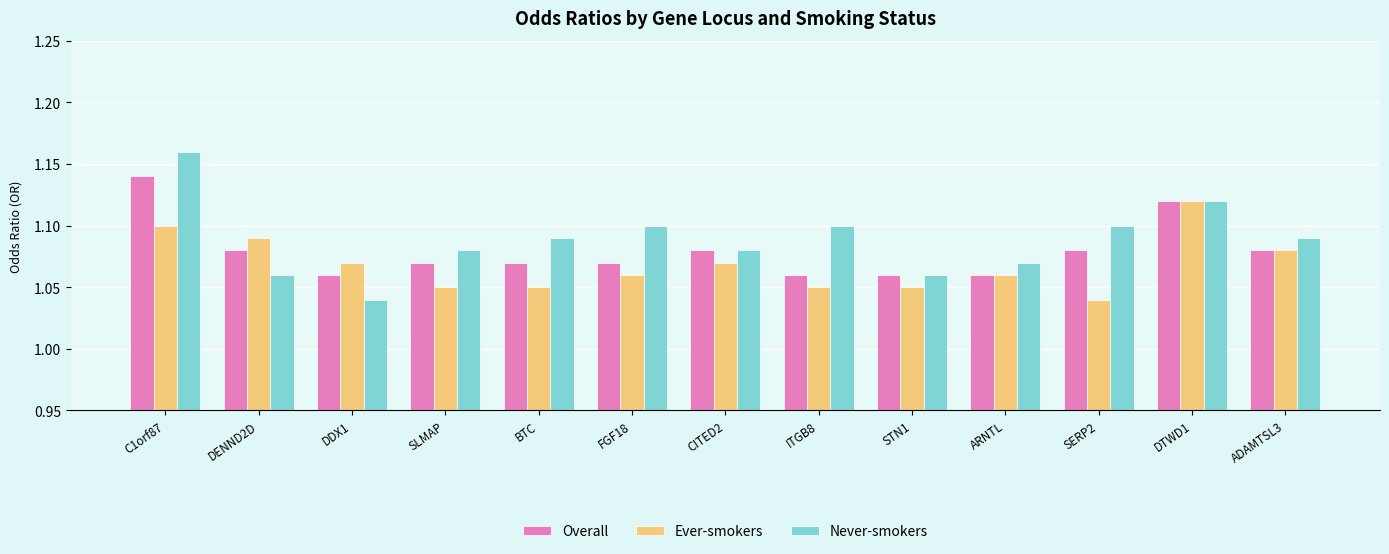

True or false: Overall has a value of 1.1 at C1orf87.

True